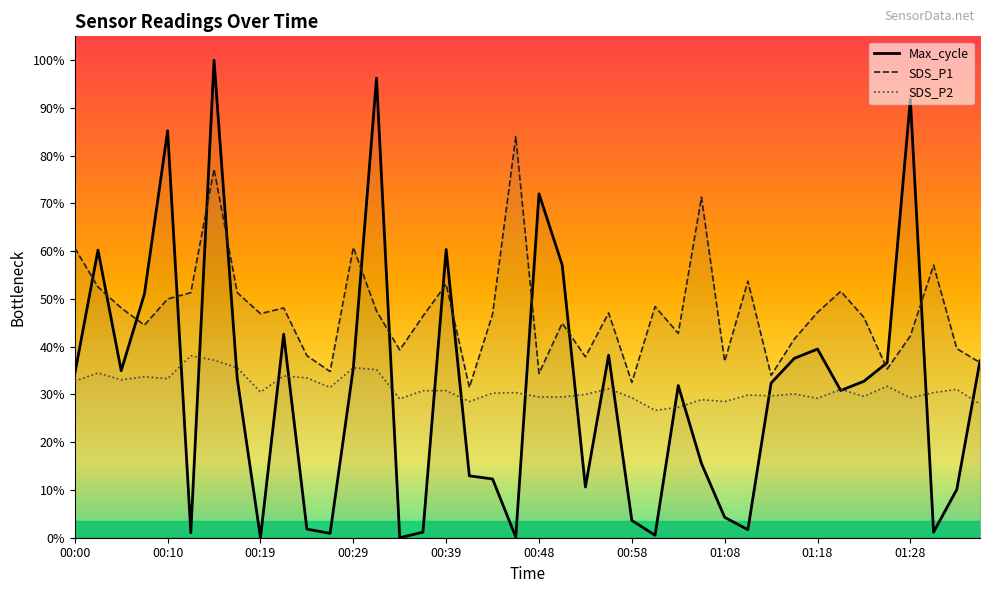

What are all the series names shown in the legend?

Max_cycle, SDS_P1, SDS_P2